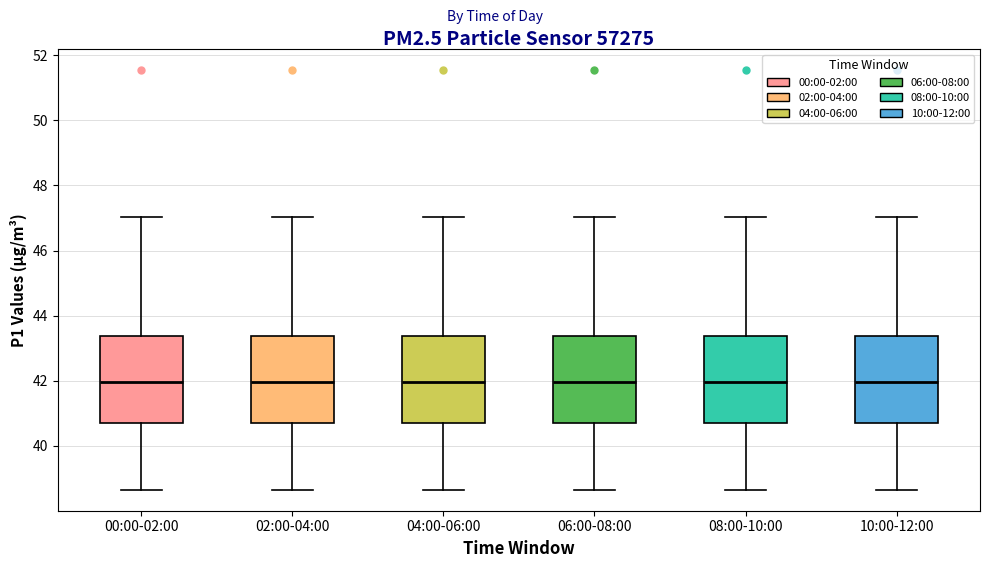

Reading left to right, transcribe this box plot: for each box, give where its median line is, the range the box spans, and where its two whiskers end, as read against the y-axis. The values are not printed on the chart, so give them approximately, as read against the axis.

00:00-02:00: median 42.0, box 40.8 to 43.4, whiskers 38.6 to 47.0
02:00-04:00: median 42.0, box 40.8 to 43.4, whiskers 38.6 to 47.0
04:00-06:00: median 42.0, box 40.8 to 43.4, whiskers 38.6 to 47.0
06:00-08:00: median 42.0, box 40.8 to 43.4, whiskers 38.6 to 47.0
08:00-10:00: median 42.0, box 40.8 to 43.4, whiskers 38.6 to 47.0
10:00-12:00: median 42.0, box 40.8 to 43.4, whiskers 38.6 to 47.0